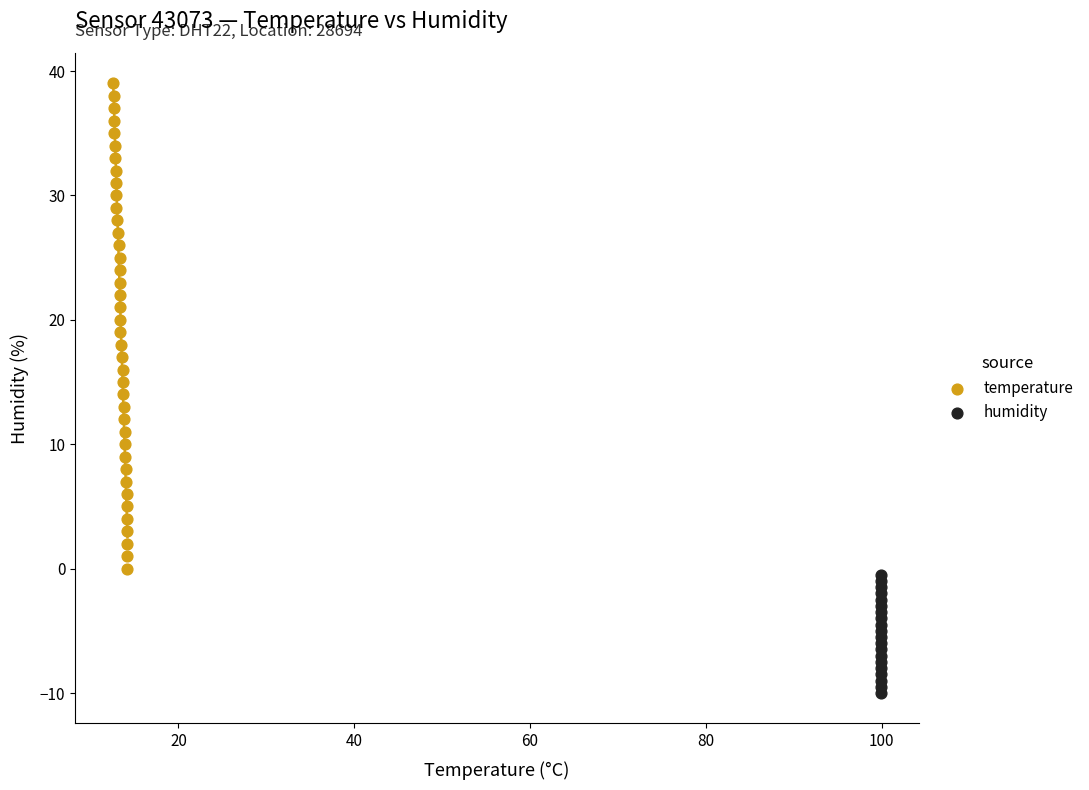

Which series has the largest Y range (max minus min)?

temperature